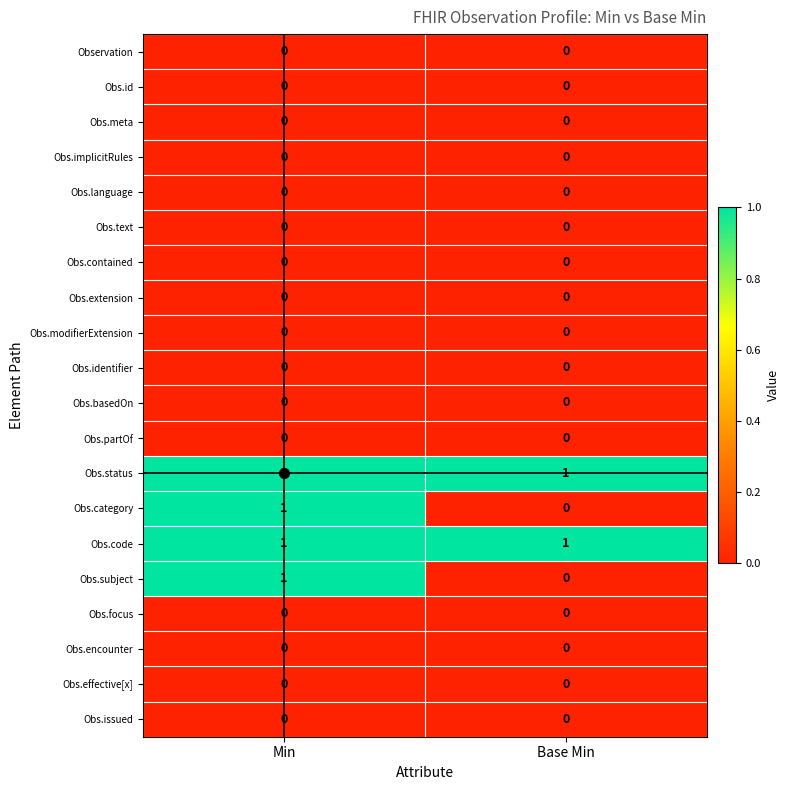

True or false: Obs.implicitRules has a value of 0 at Min.

True